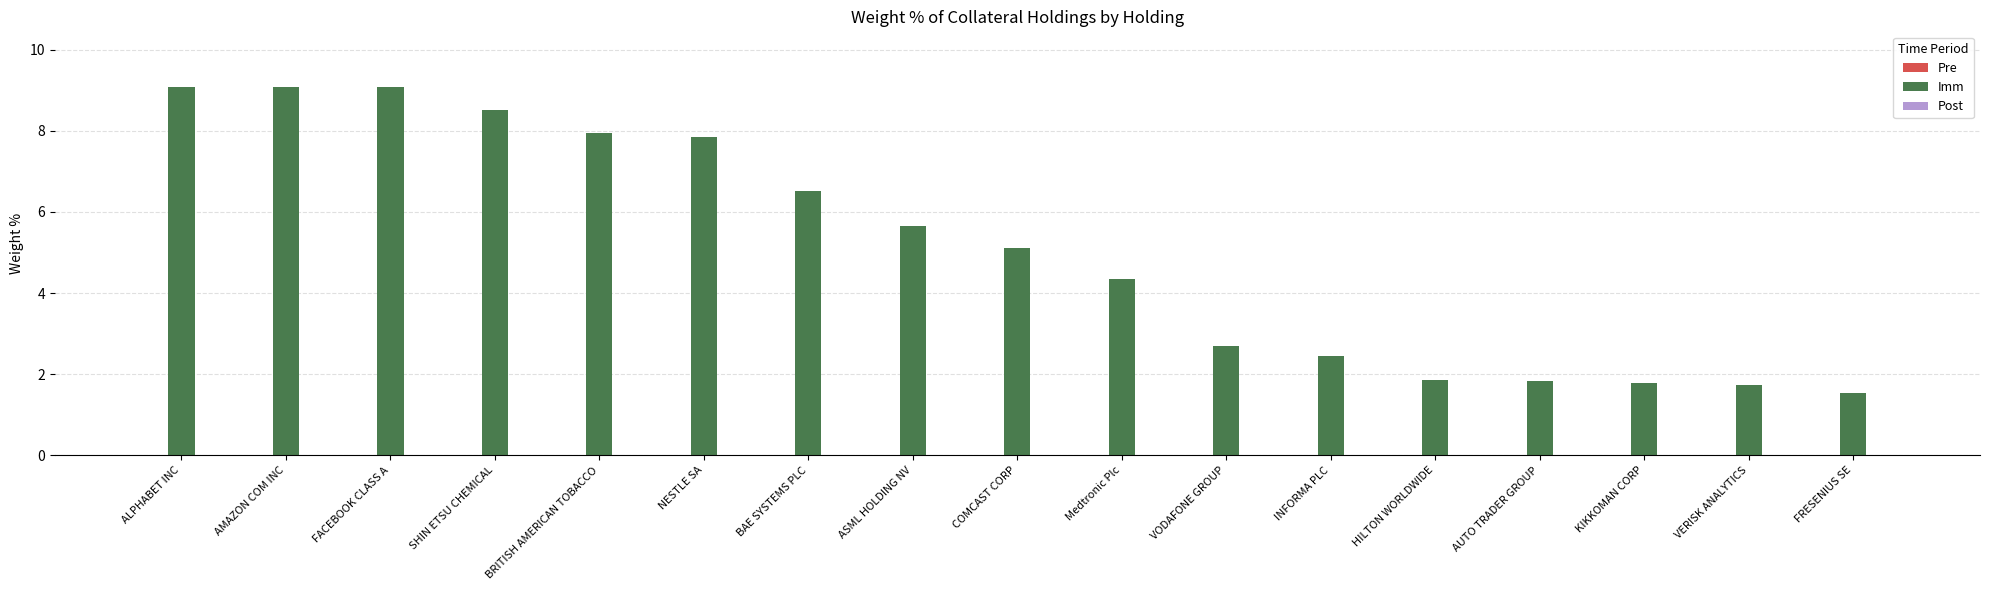

Are the bars horizontal?

No